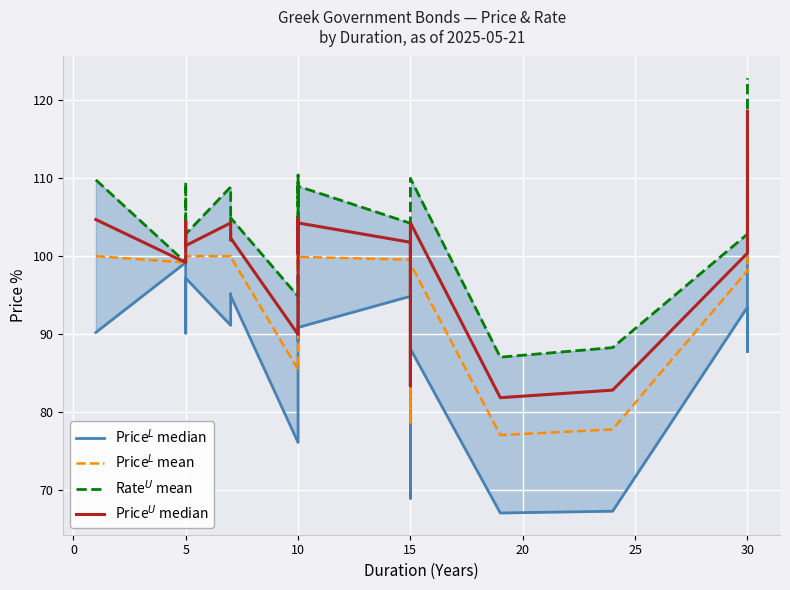

True or false: Rate$^{U}$ mean has more than 2 interior local peaks.

True